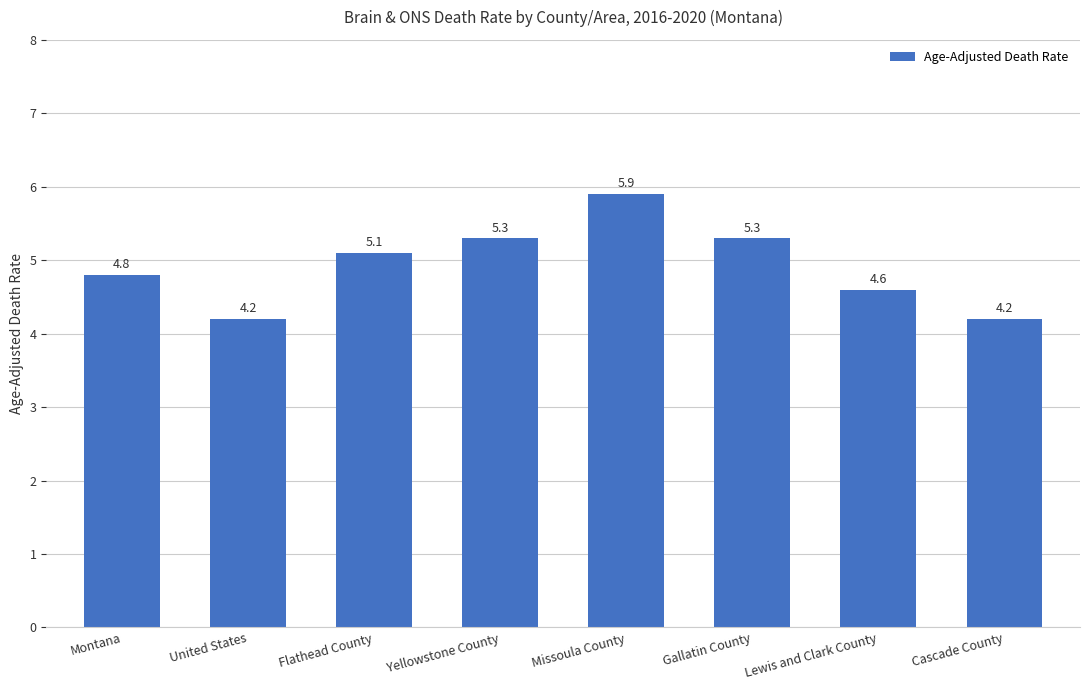

Between Gallatin County and Cascade County, which is larger?

Gallatin County